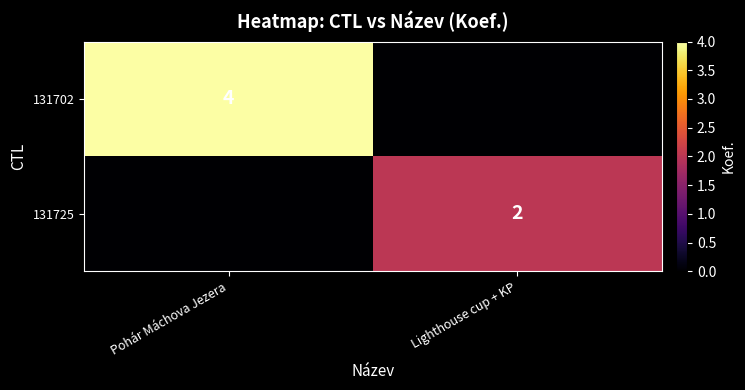

At how many categories does at least one series exceed 0?

2